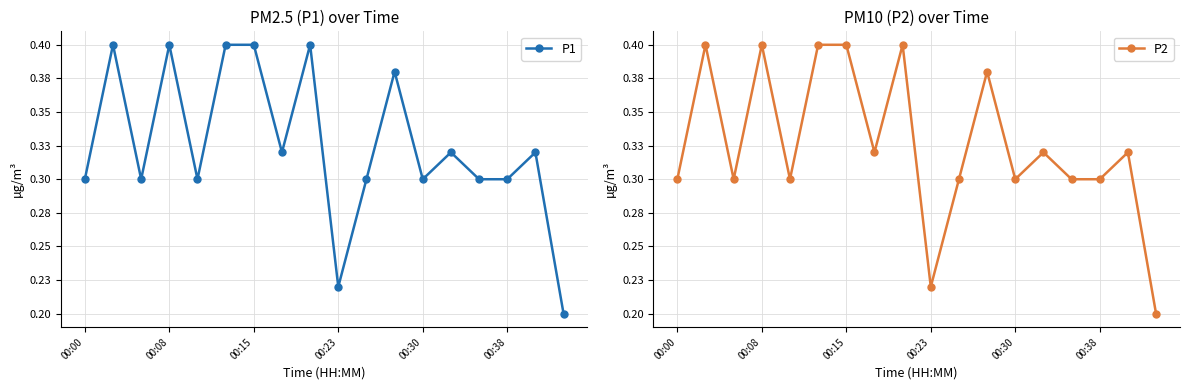

The value of P2 at 11 is 0.4. True or false?

True